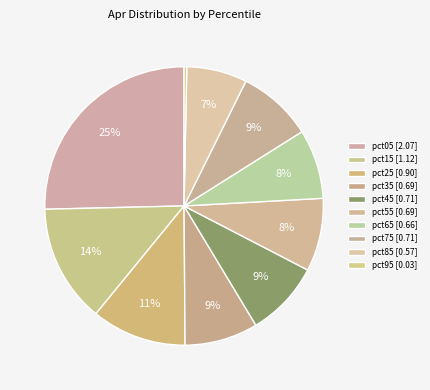

Count the number of slices in the pie.

10